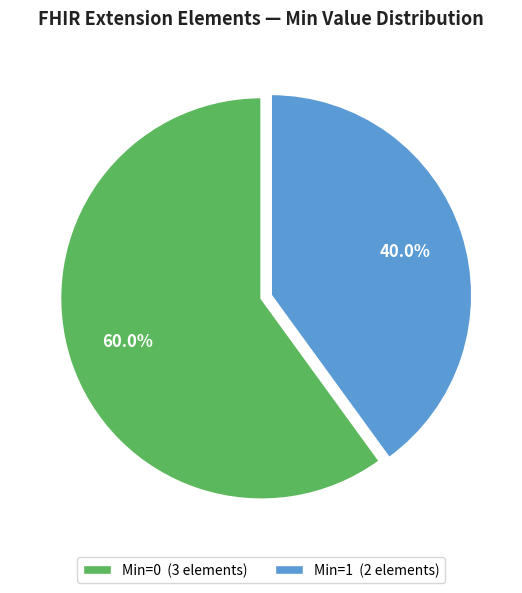

Count the number of slices in the pie.

2